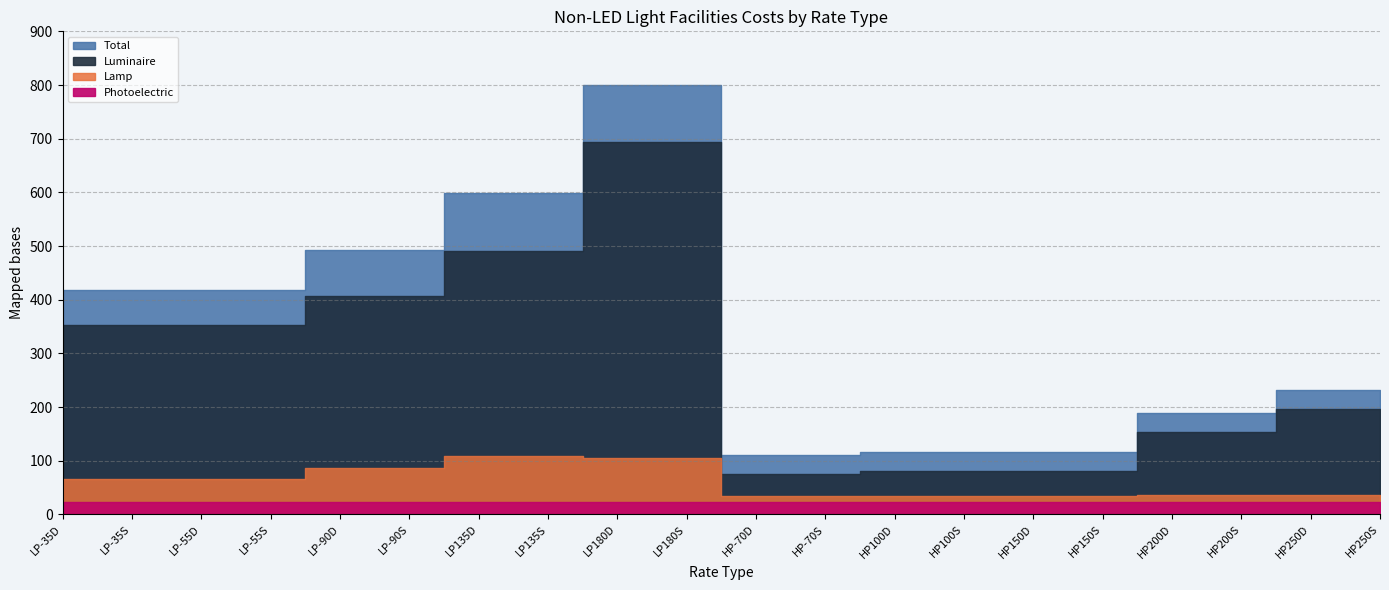

Is the value of Photoelectric at LP-55S greater than the value of Total at HP250D?

No